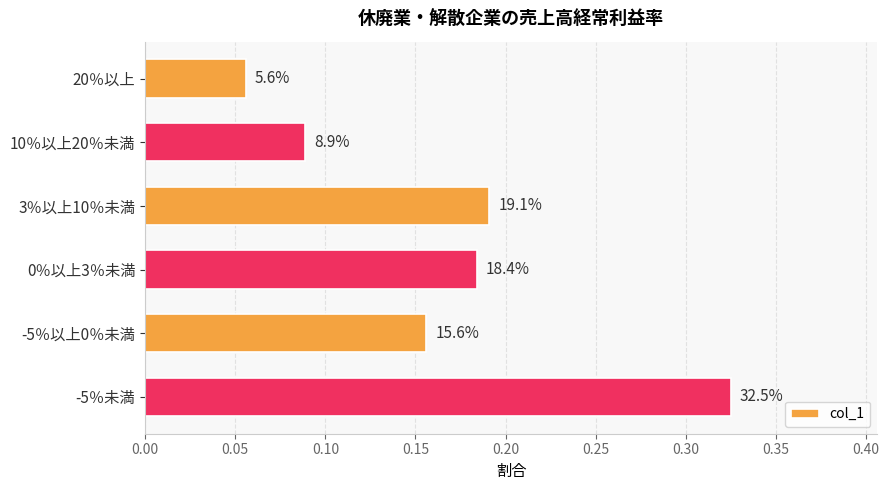

Does the chart contain any negative values?

No